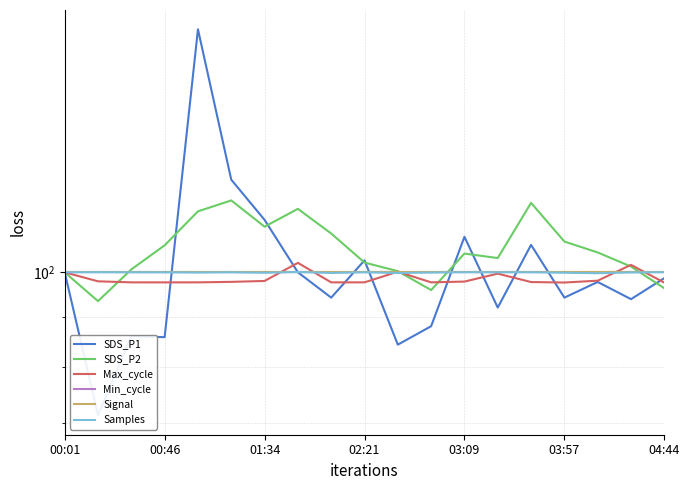

Is the value of Max_cycle at 16 greater than the value of SDS_P1 at 7?

No